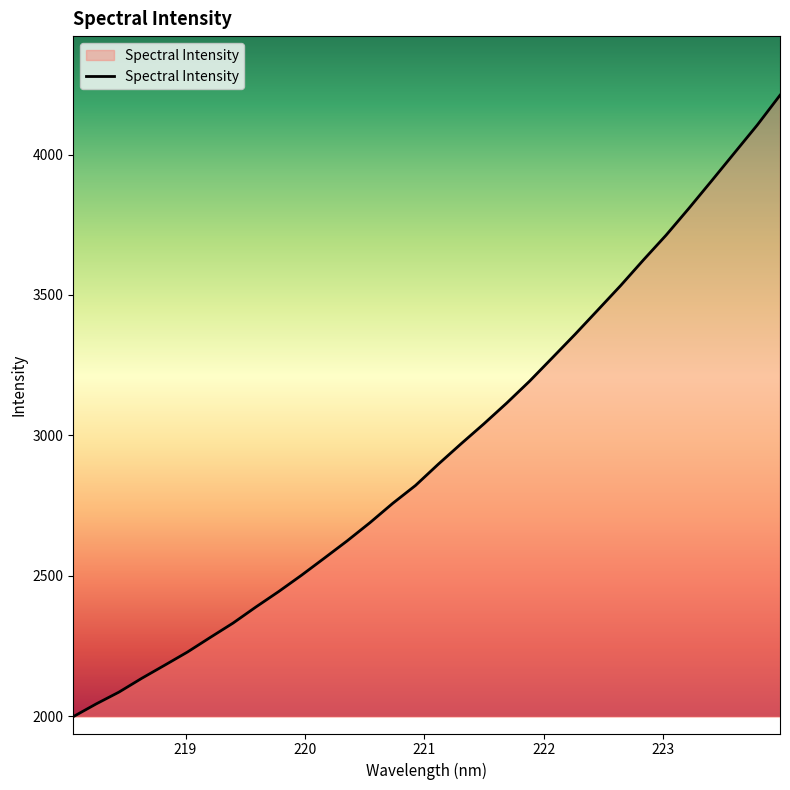

How many values exceed 2897?

16